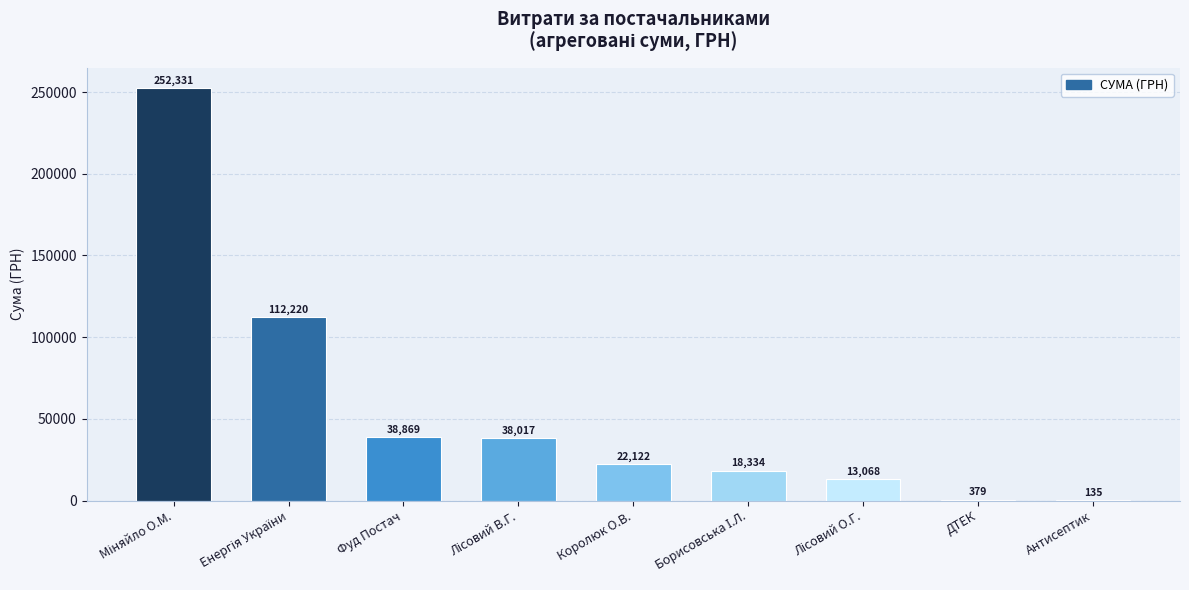

What is the ratio of the value at ДТЕК to the value at Антисептик?

2.8